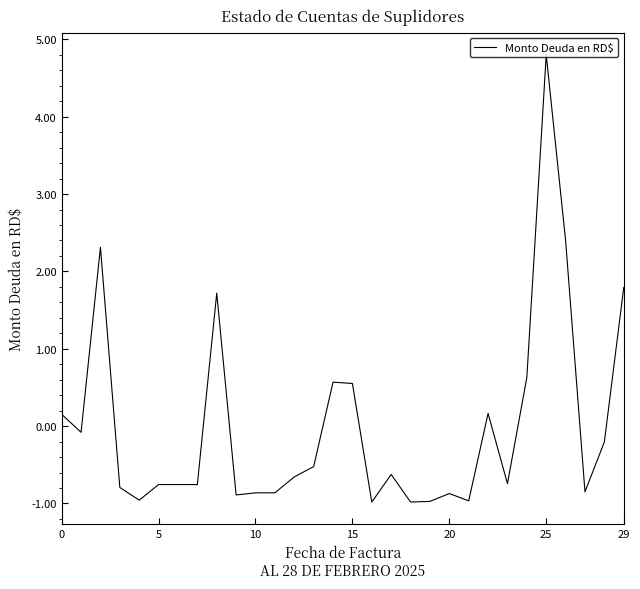

What is the difference between the maximum and minimum values?

5.8